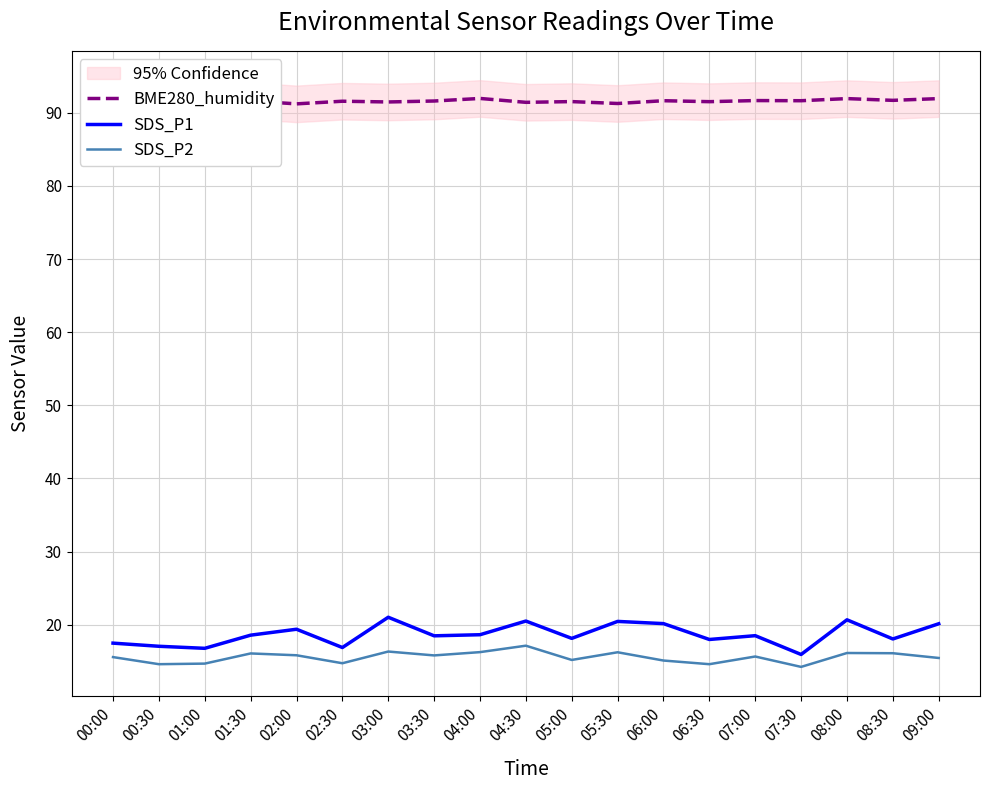

How many values in the SDS_P2 series are below 15?

5